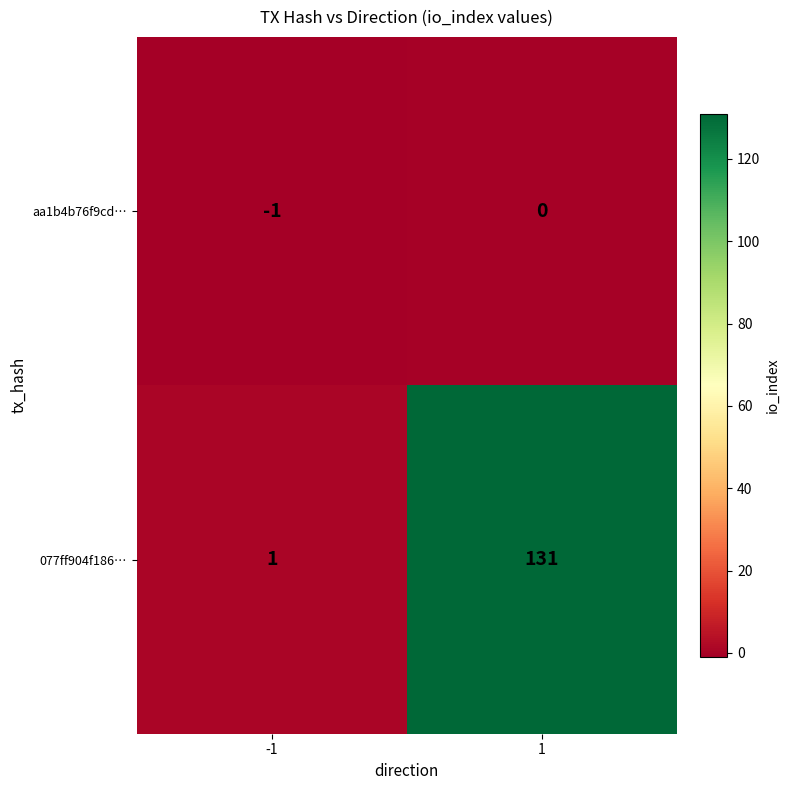

Is it true that 077ff904f186… equals 131 at 1?

True